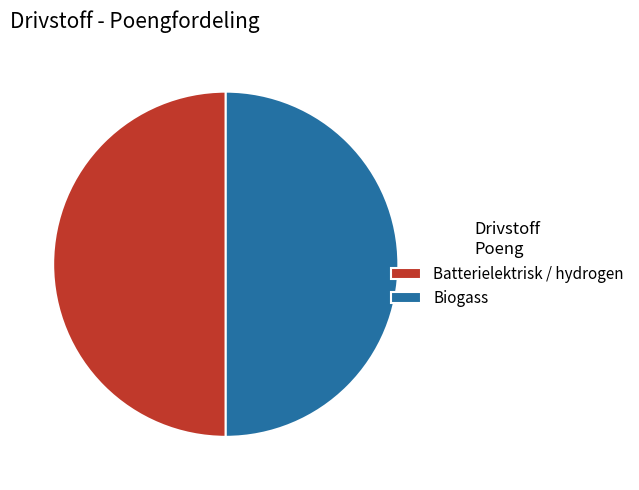

Is it true that Biogass is 63% of the pie?

False